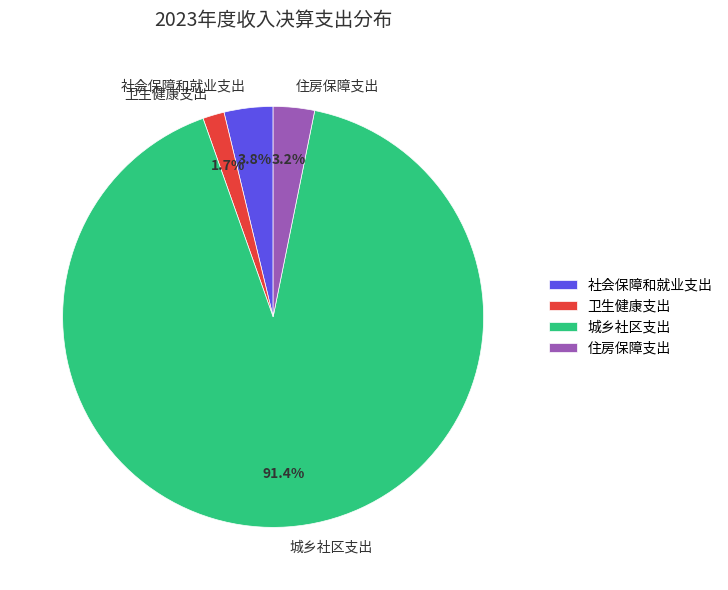

What is the largest slice in the pie chart?

城乡社区支出